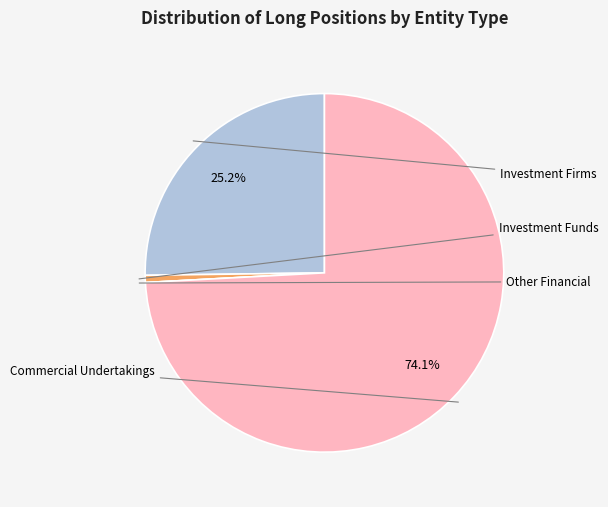

Is there a majority slice in this chart?

Yes